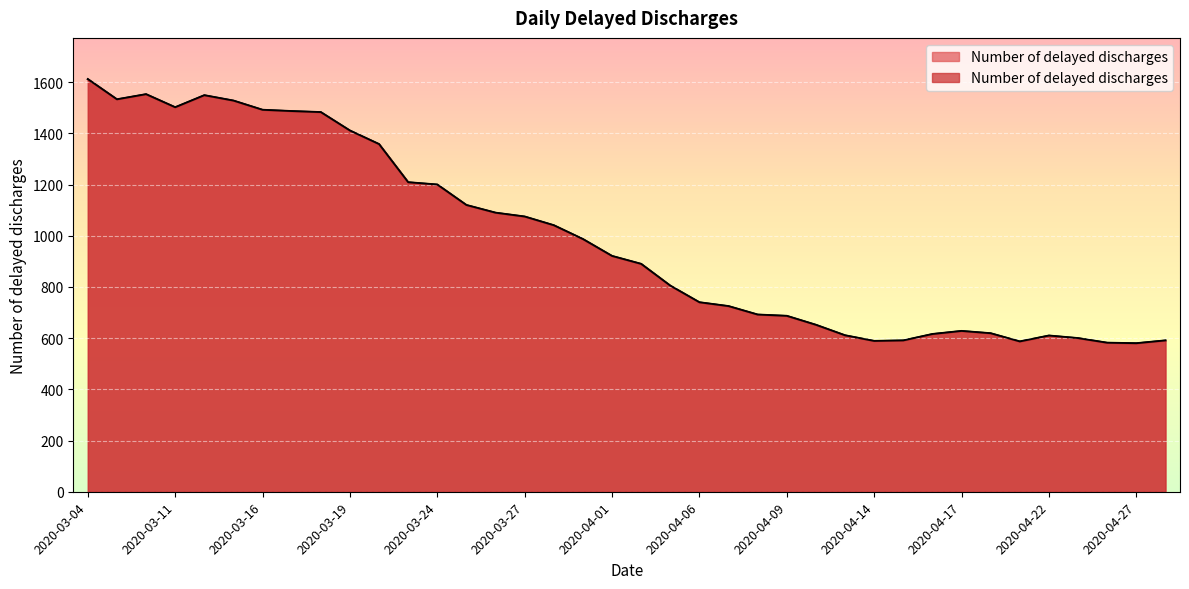

Reading left to right, what are all the values shown in this chart?

1612	1533	1553	1502	1549	1528	1492	1487	1483	1411	1358	1209	1200	1120	1090	1075	1041	987	921	890	805	740	725	692	687	652	611	589	591	616	628	619	587	610	600	582	580	591